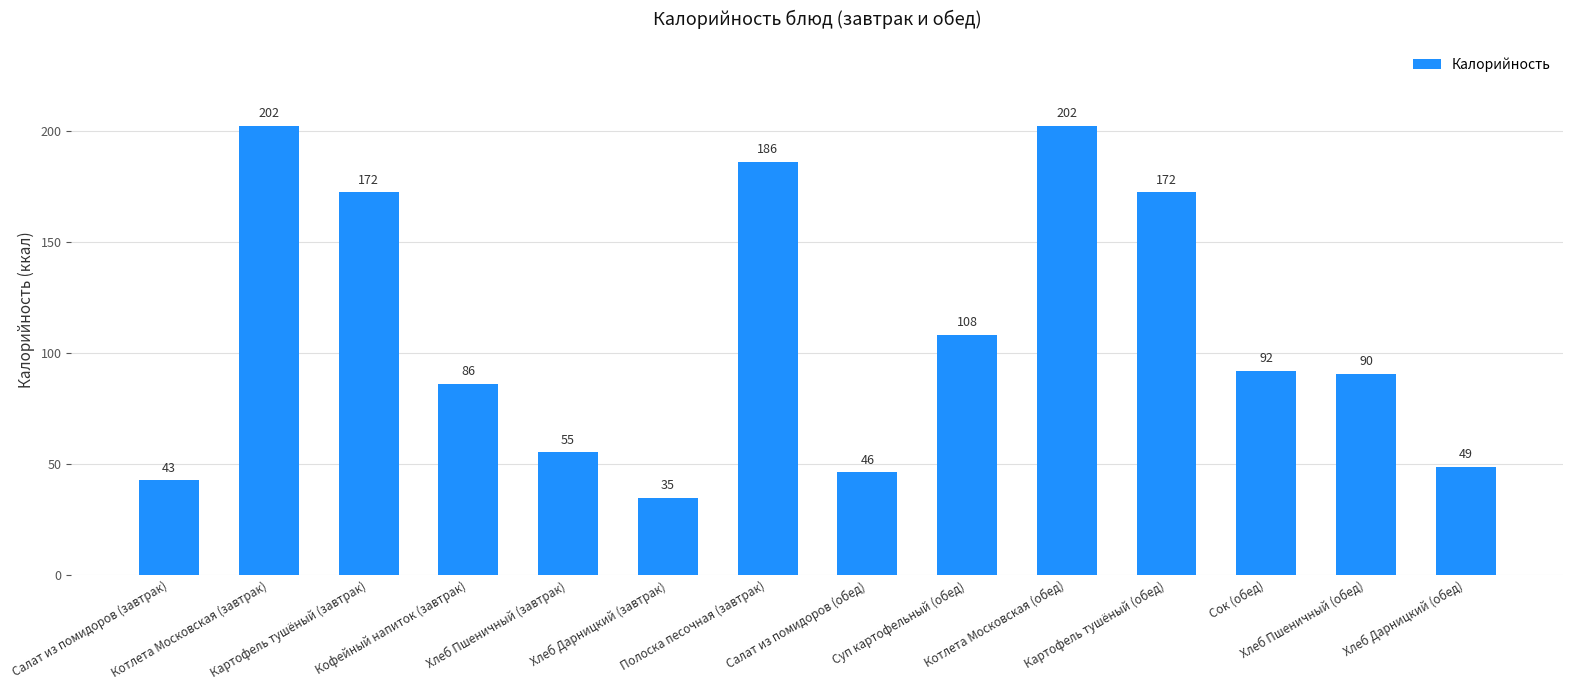

What is the value of the 10th bar from the left?

202.3